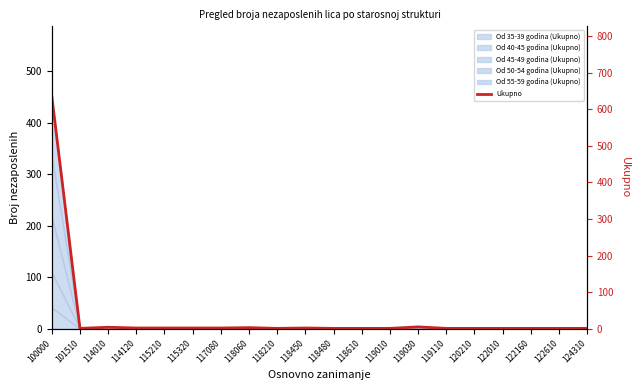

List the labels in order of value, largest first.

100000, 119030, 114010, 118060, 114120, 115210, 115320, 117080, 118450, 101510, 118210, 118480, 118610, 119010, 119110, 120210, 122010, 122160, 122610, 124310